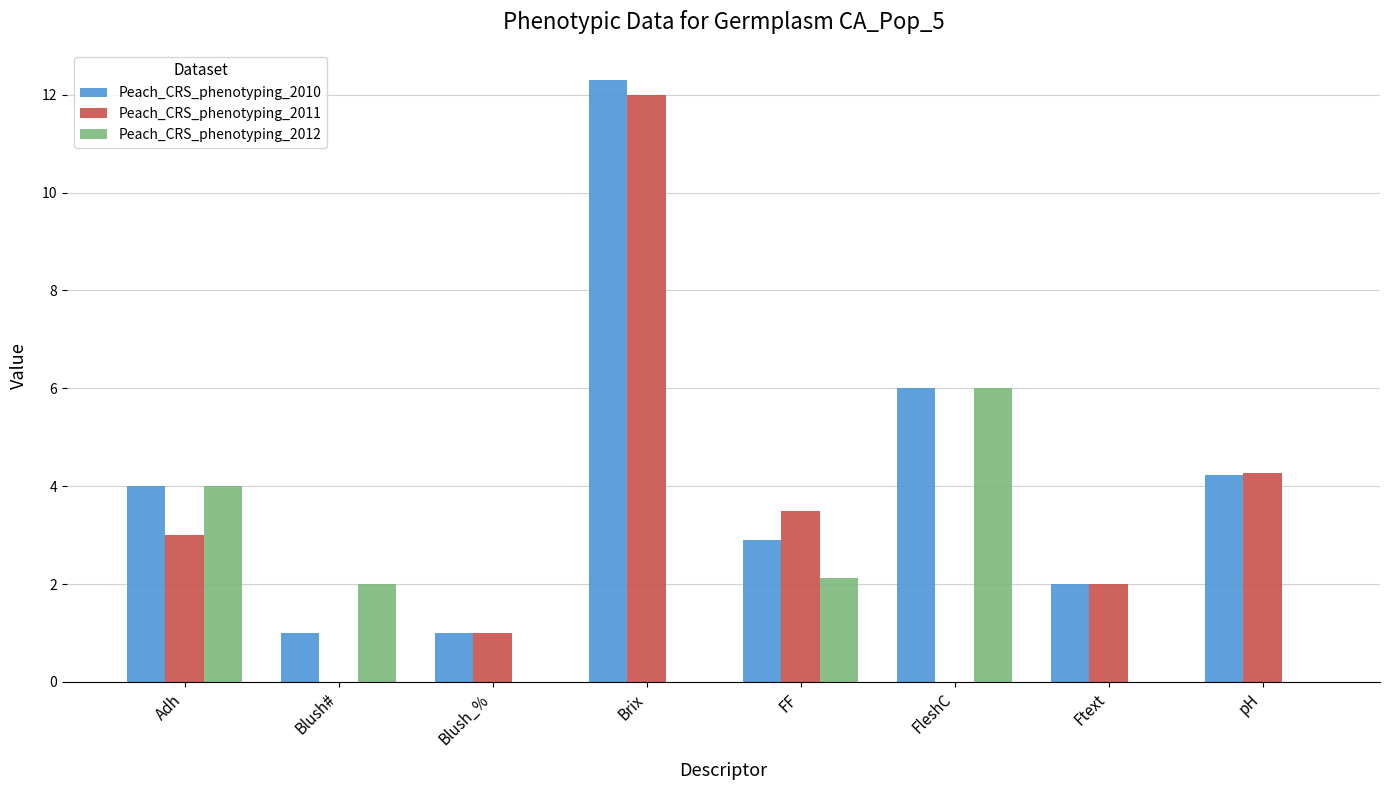

Is the value of Peach_CRS_phenotyping_2010 at Blush_% greater than the value of Peach_CRS_phenotyping_2012 at Adh?

No